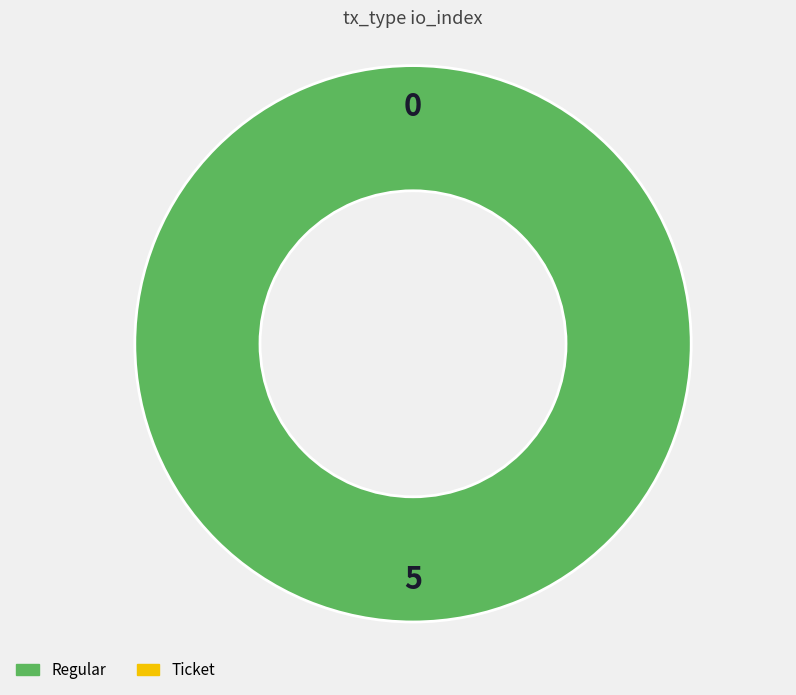

What is the majority slice?

Regular